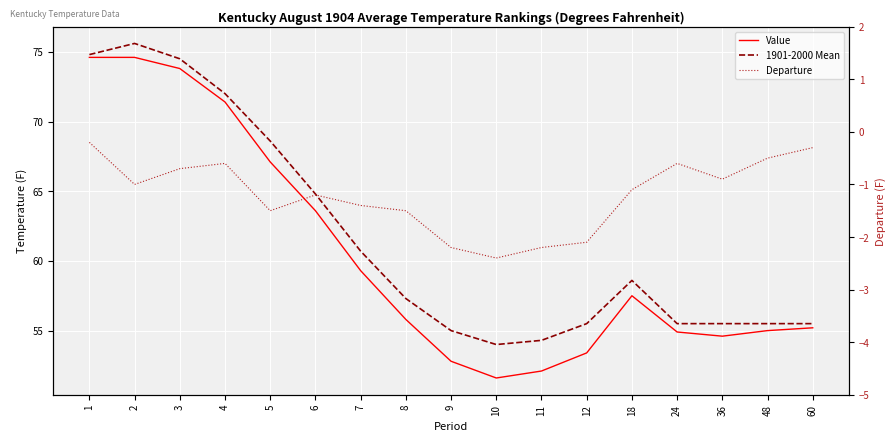

What is the spread (max minus min) of values at 12?

57.6